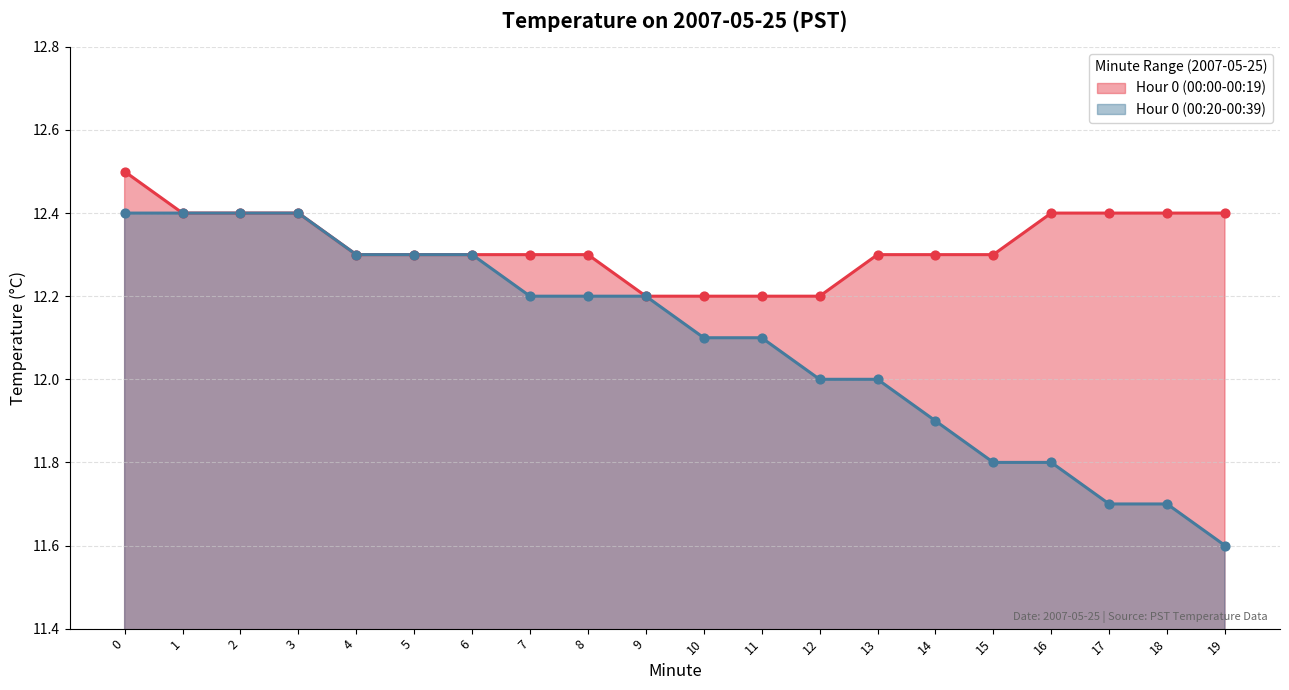

Which series has the largest total across all categories?

Hour 0 (00:00-00:19)